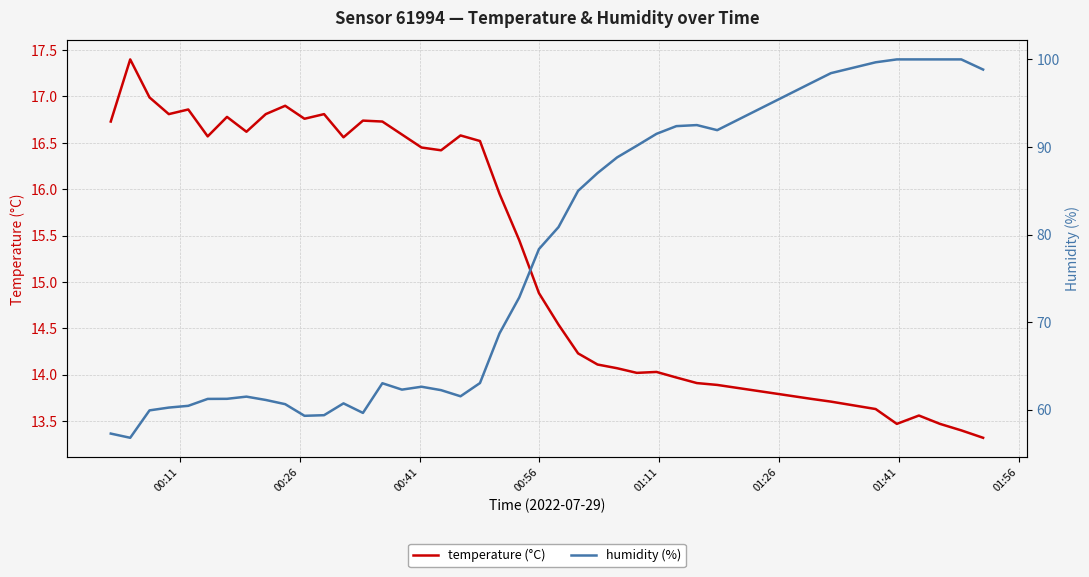

How many values in the temperature series exceed 16?

20